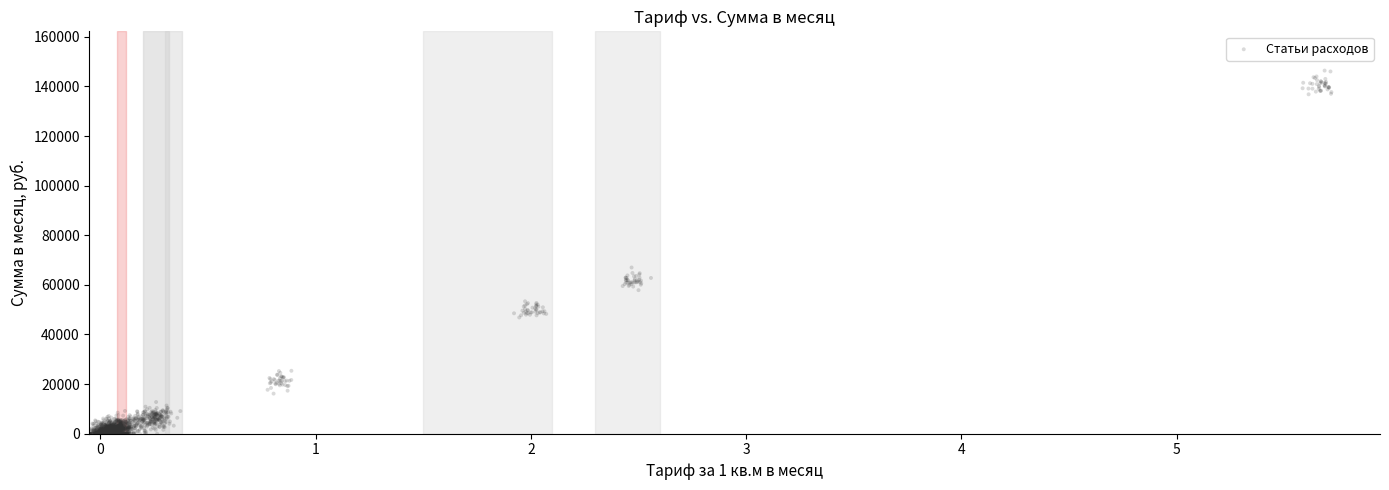

What Y value in the scatter plot is closest to 73187?

67003.2